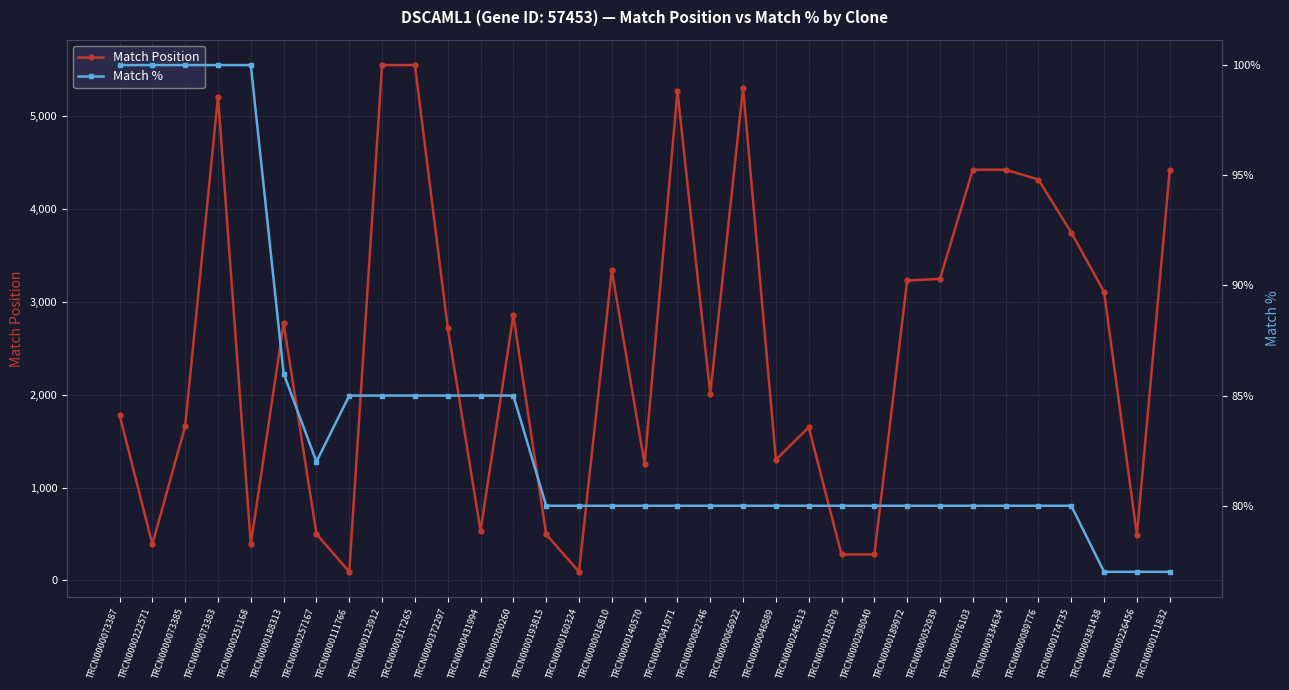

How many lines are shown in the chart?

2